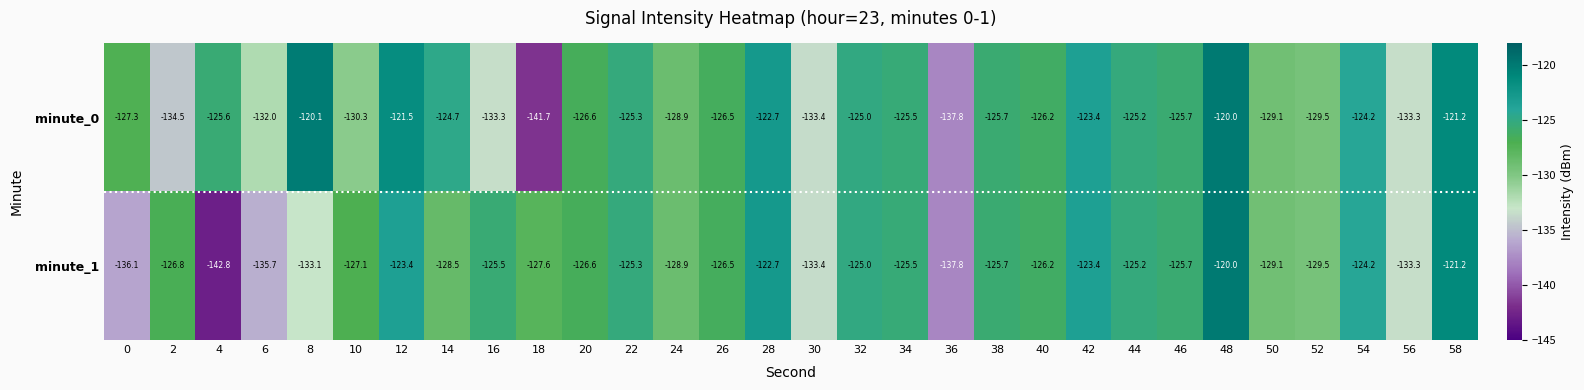

True or false: minute_0 has a value of -128.9 at 24.

True